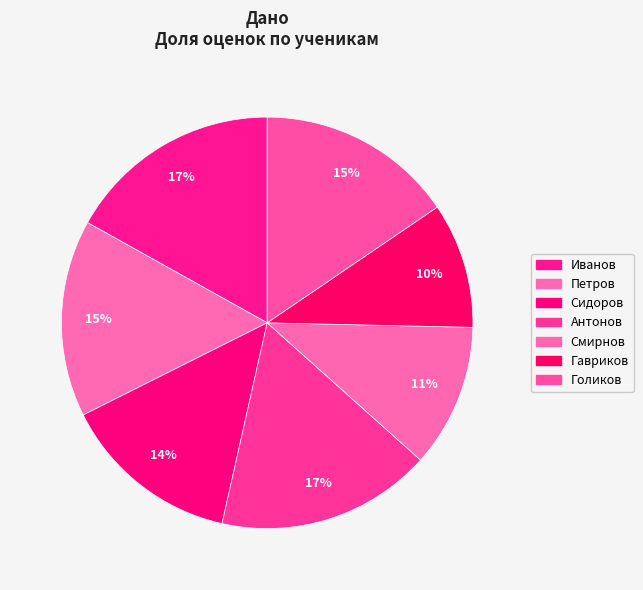

What is the largest slice in the pie chart?

Иванов